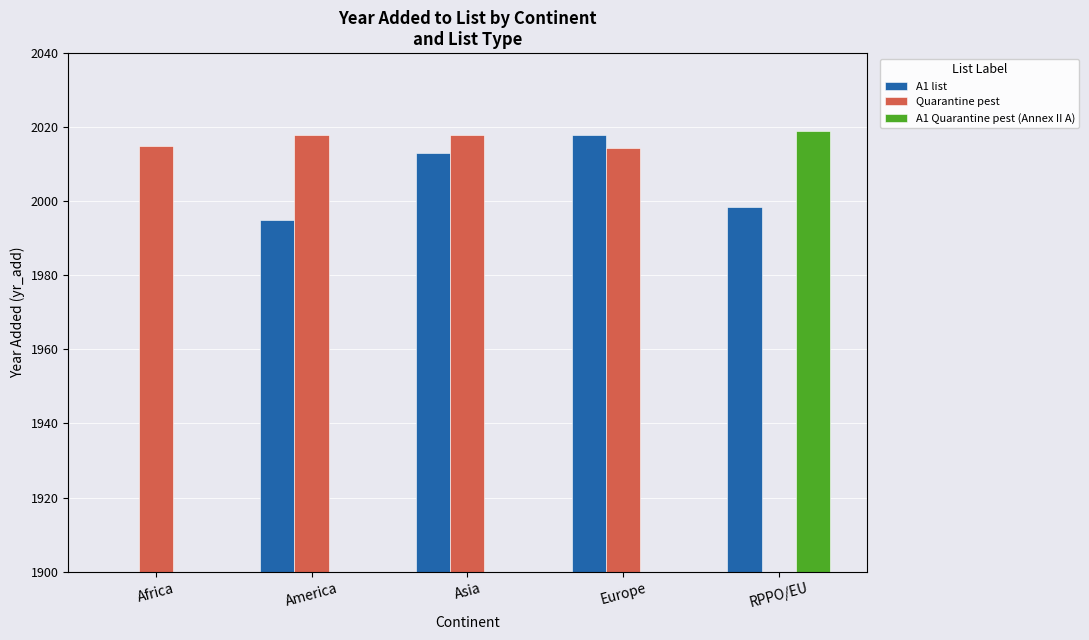

Reading left to right, list all the values displayed in this chart.

A1 list: 0.0	1995.0	2013.0	2017.8	1998.5
Quarantine pest: 2015.0	2018.0	2018.0	2014.5	0.0
A1 Quarantine pest (Annex II A): 0.0	0.0	0.0	0.0	2019.0